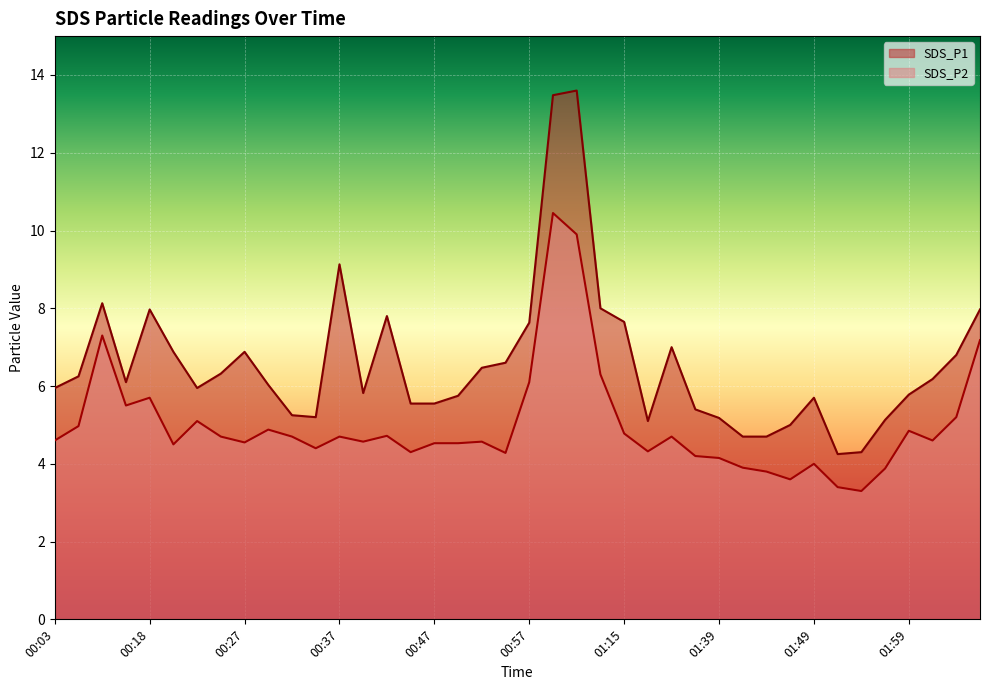

What is the value of the SDS_P2 point at the 25th from the left?

4.8